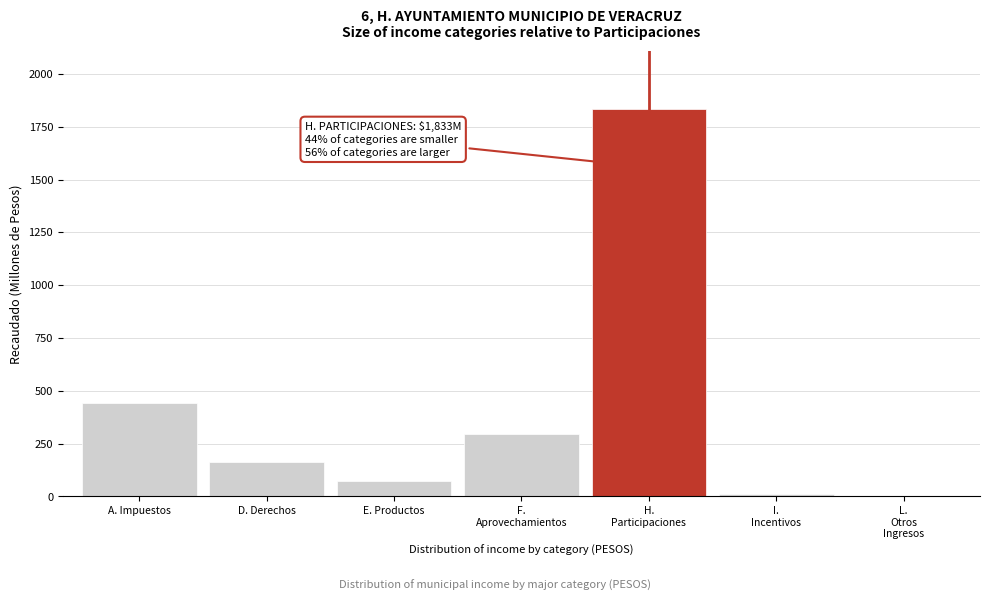

At which label is the value closest to 917?

A. Impuestos